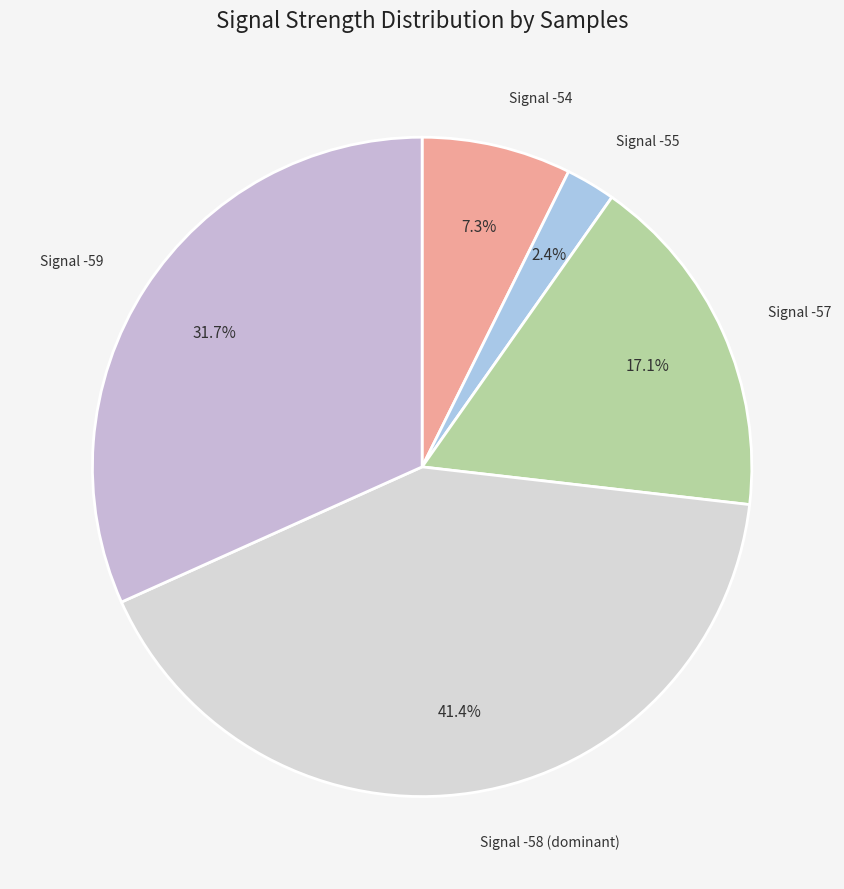

How many segments does this pie chart have?

5